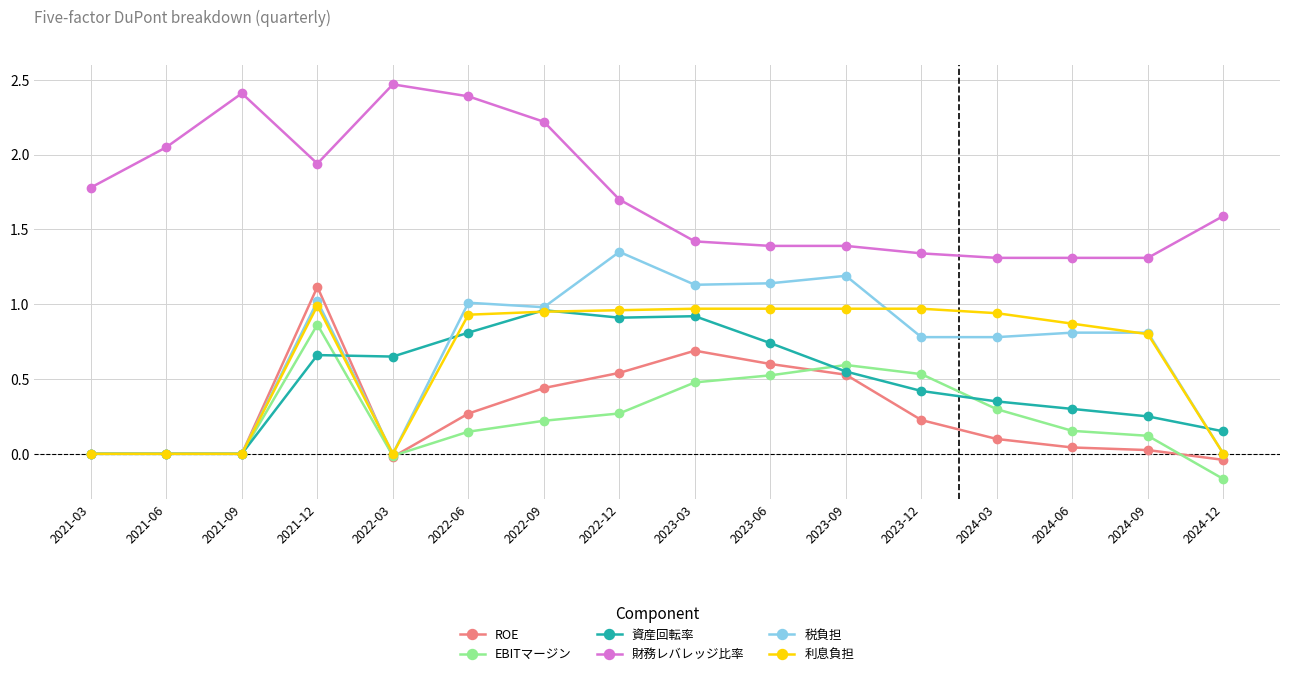

How many lines are shown in the chart?

6